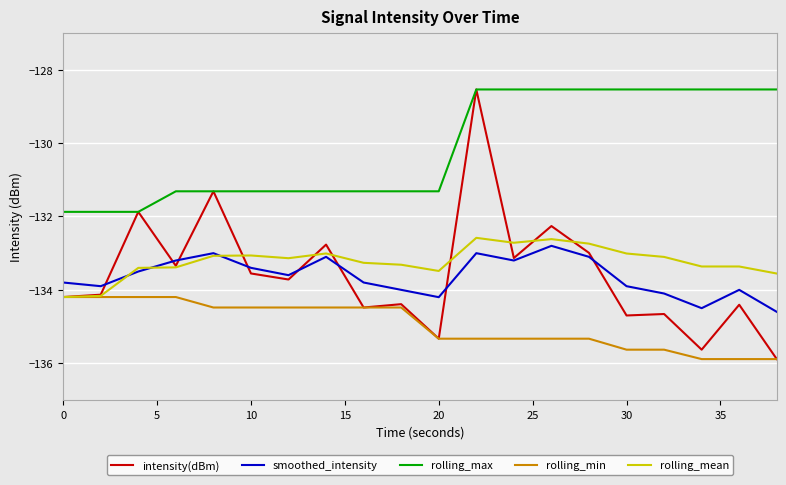

True or false: intensity(dBm) and rolling_mean cross at least once.

True